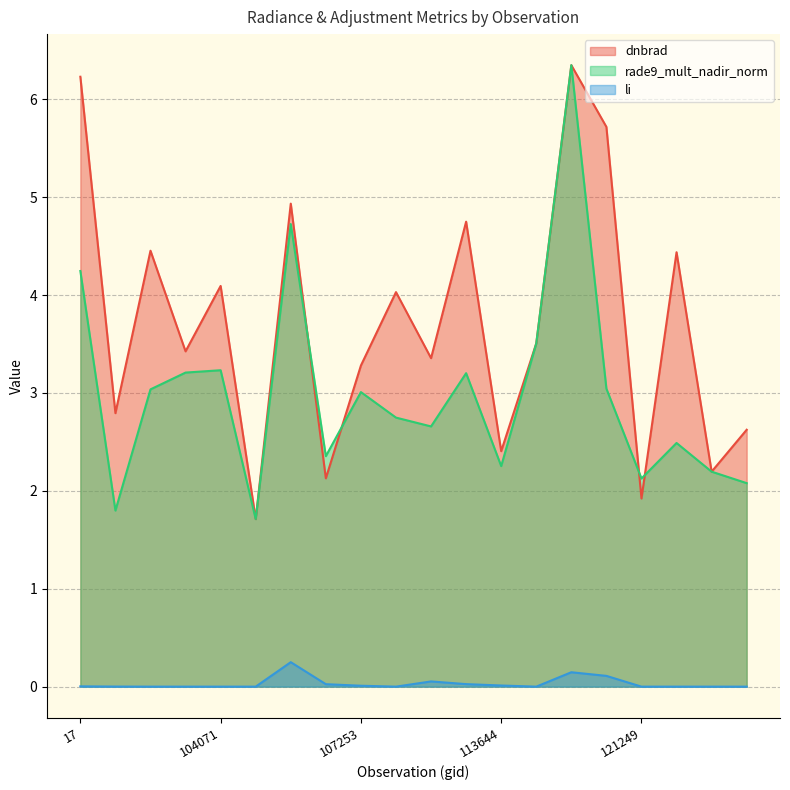

Which series ends up on top after the final intersection of rade9_mult_nadir_norm and dnbrad?

dnbrad